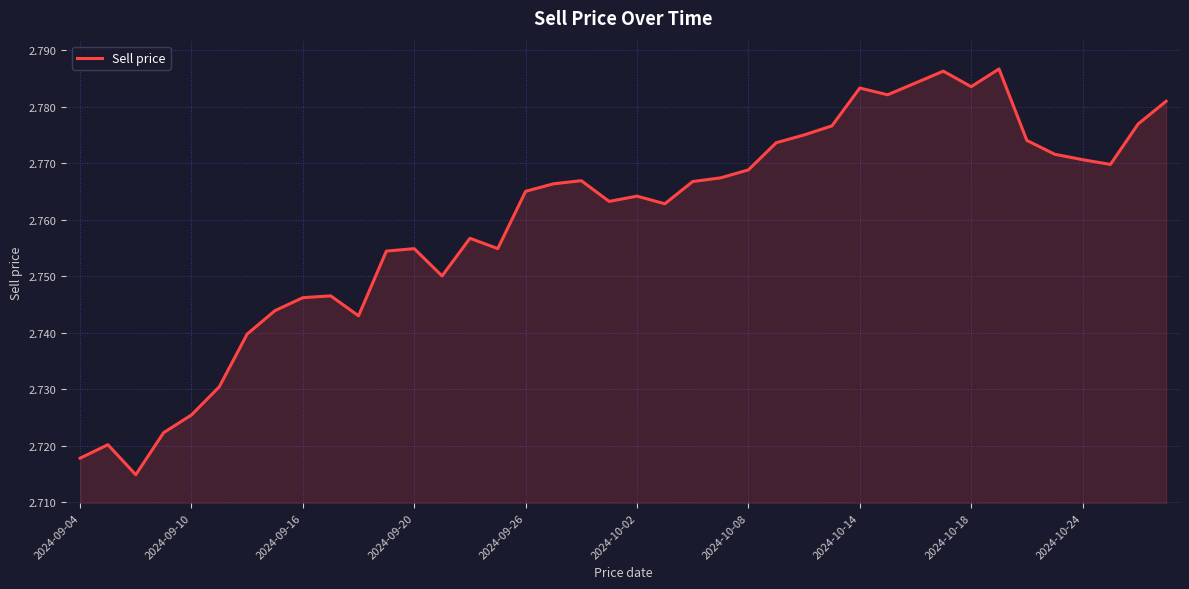

Count the number of categories in the chart.

40